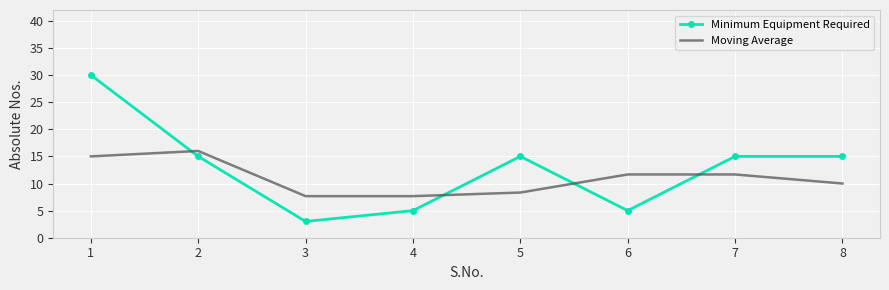

Is the value of Minimum Equipment Required at 8 greater than the value of Moving Average at 7?

Yes